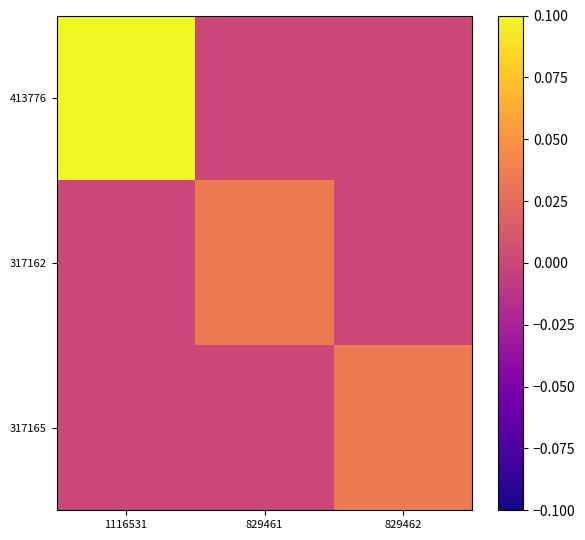

Reading left to right, extract all data points from this chart.

413776: 1116531=0.1	829461=0.0	829462=0.0
317162: 1116531=0.0	829461=0.0	829462=0.0
317165: 1116531=0.0	829461=0.0	829462=0.0